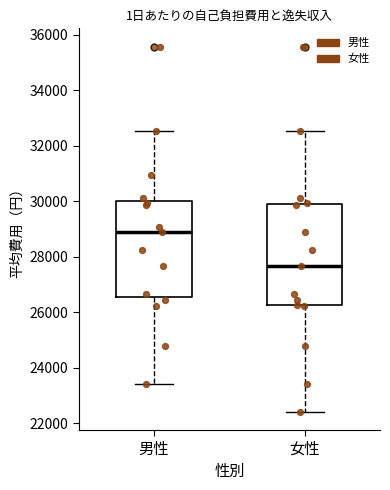

Where does the upper whisker of the box for 女性 end on the y-axis? The values are not printed on the chart, so give them approximately, as read against the axis.

32600